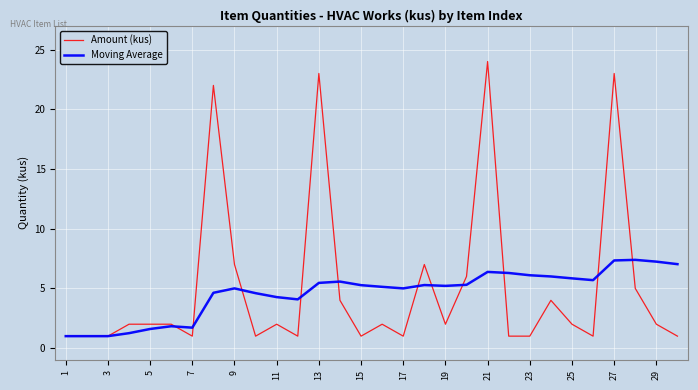

Rank the series by their maximum value, from lowest to highest.

Moving Average, Amount (kus)